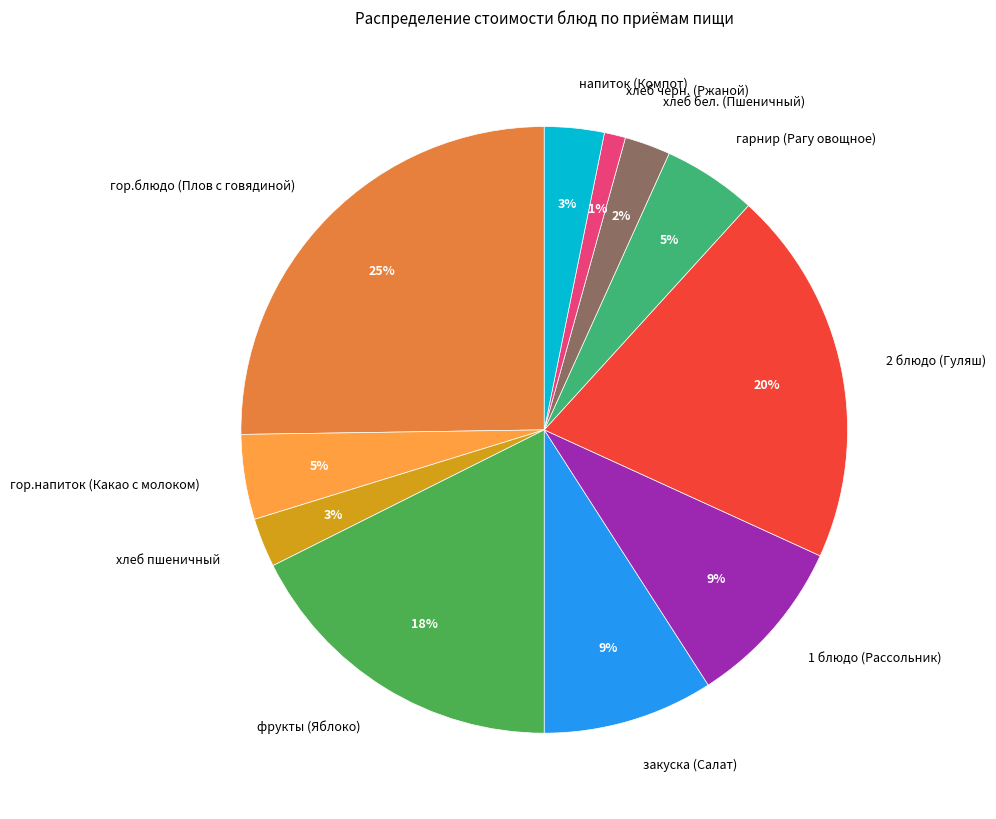

Combined, do напиток (Компот) and закуска (Салат) account for over 50%?

No